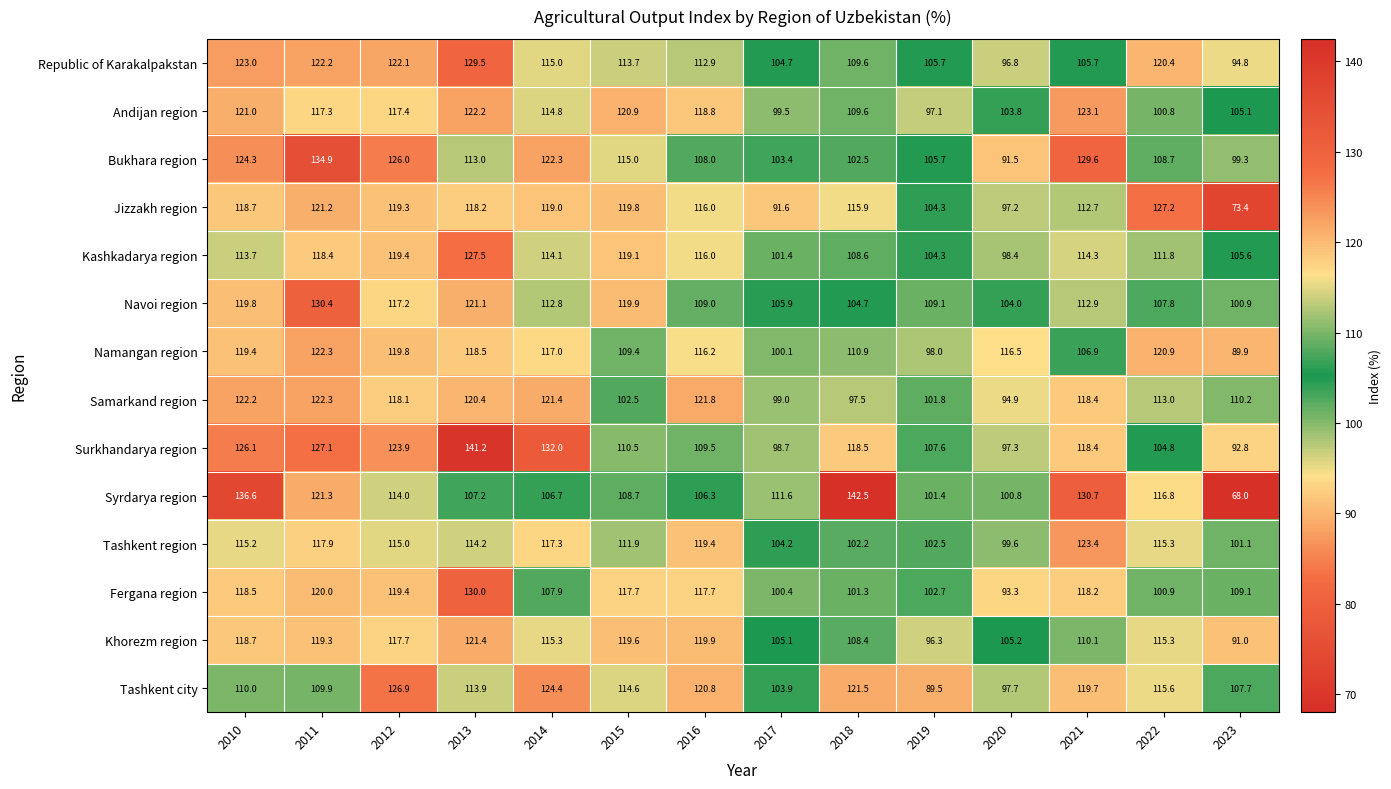

What is the difference between the highest and lowest values at 2015?

18.4